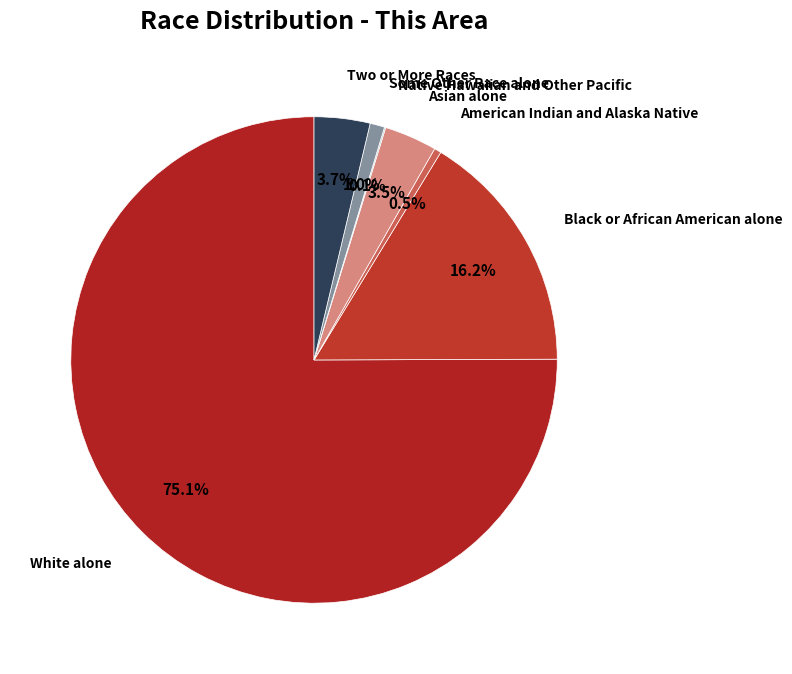

Which category has the smallest portion of the pie?

Native Hawaiian and Other Pacific